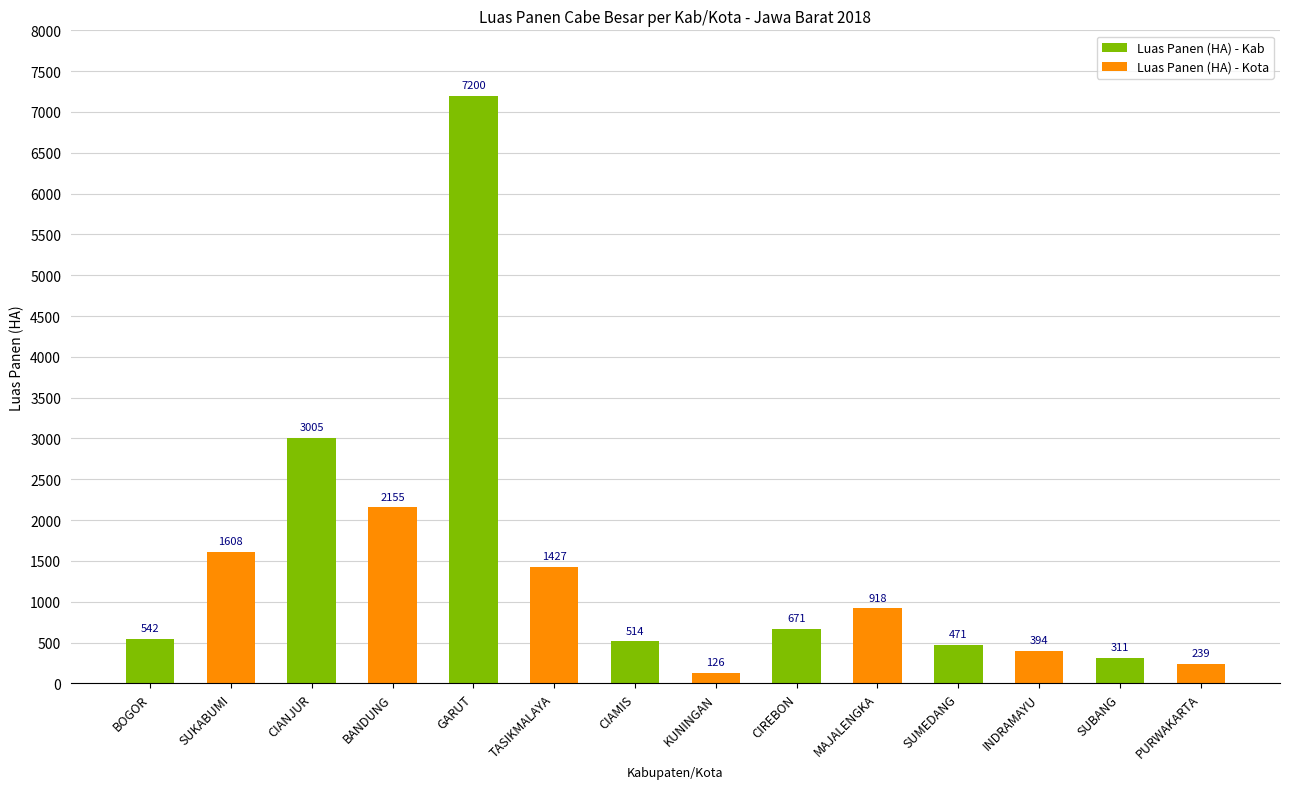

Does the chart contain stacked bars?

No